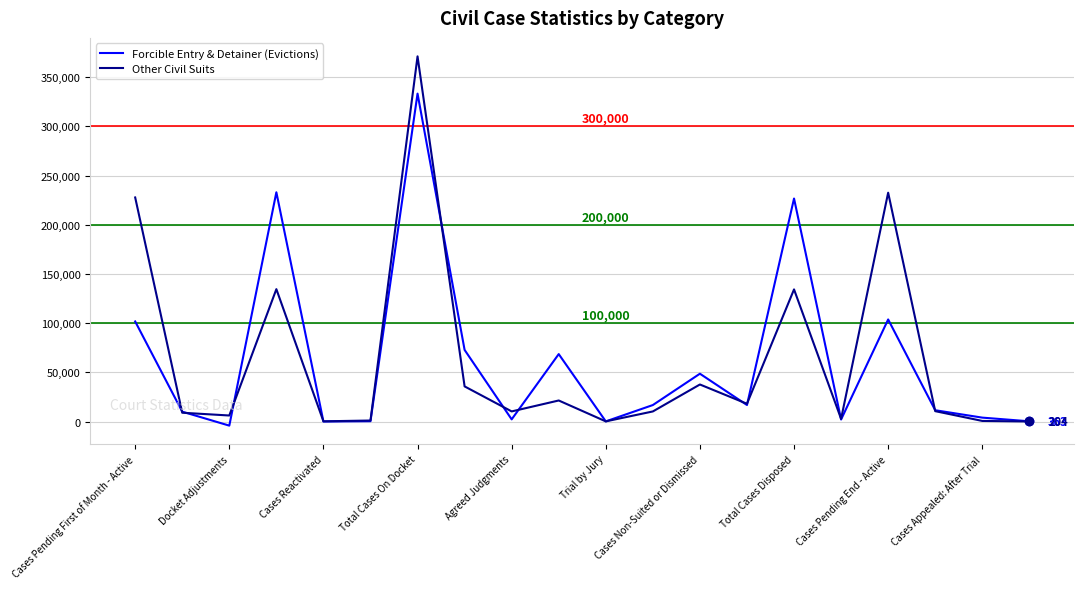

List the series in order of their peak value, highest first.

Other Civil Suits, Forcible Entry & Detainer (Evictions)